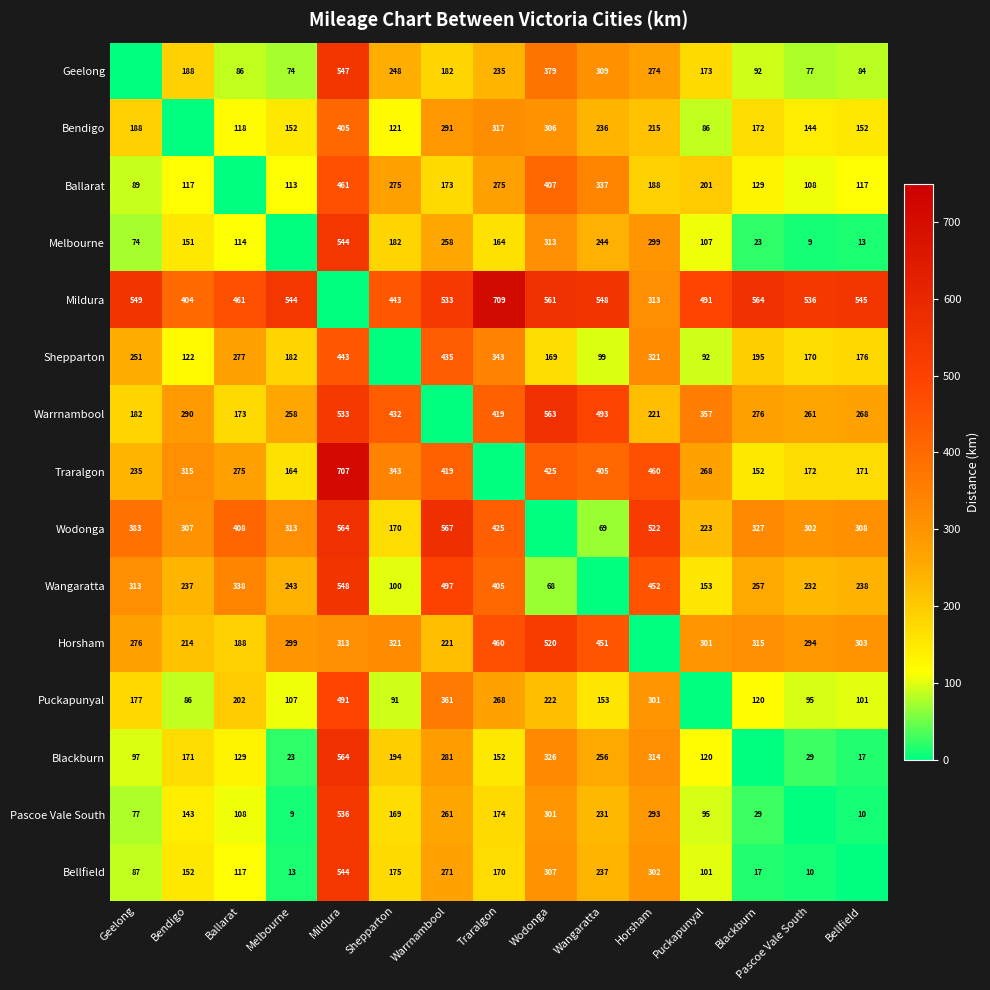

The Mildura series shows 443 at Shepparton. True or false?

True